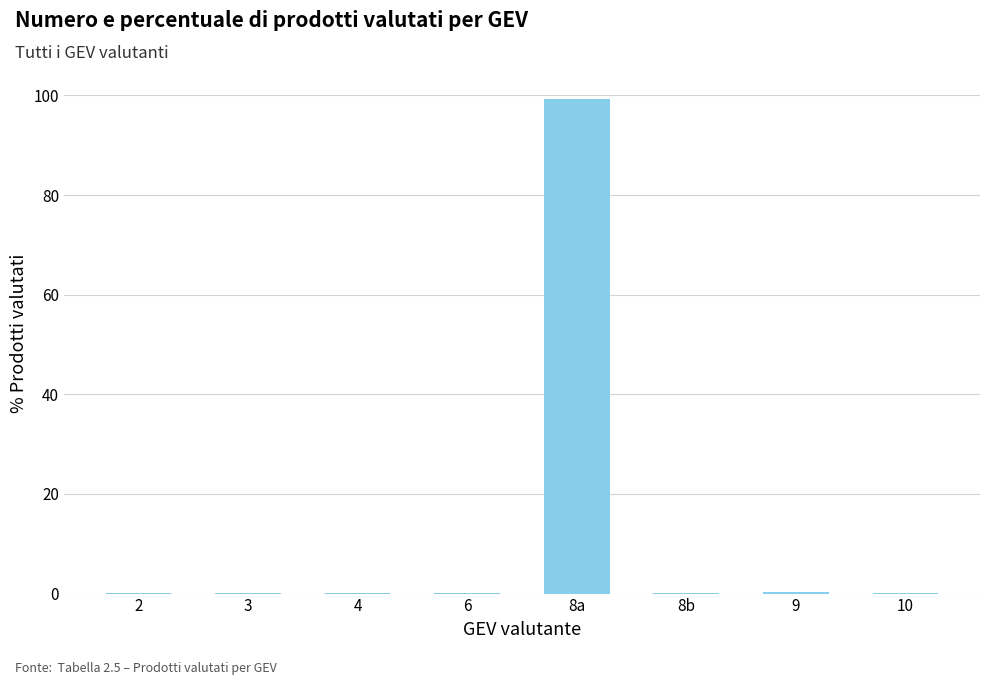

What is the sum of all values?

100.0